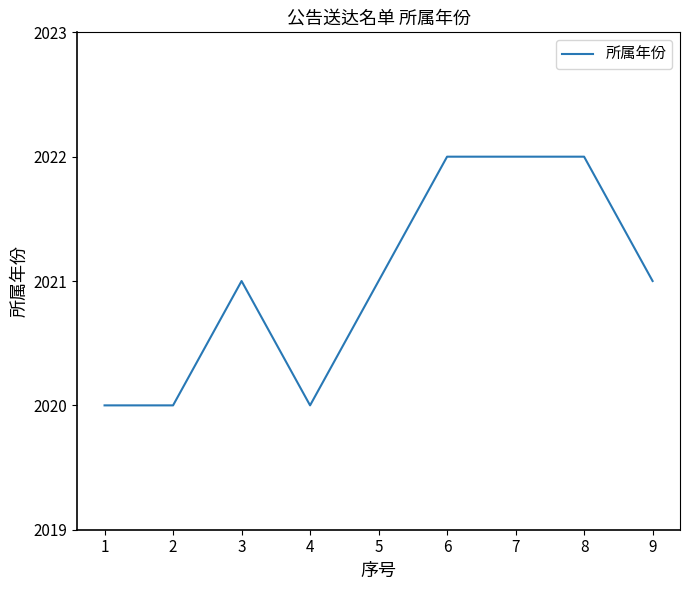

The value at 7 is 2022. True or false?

True